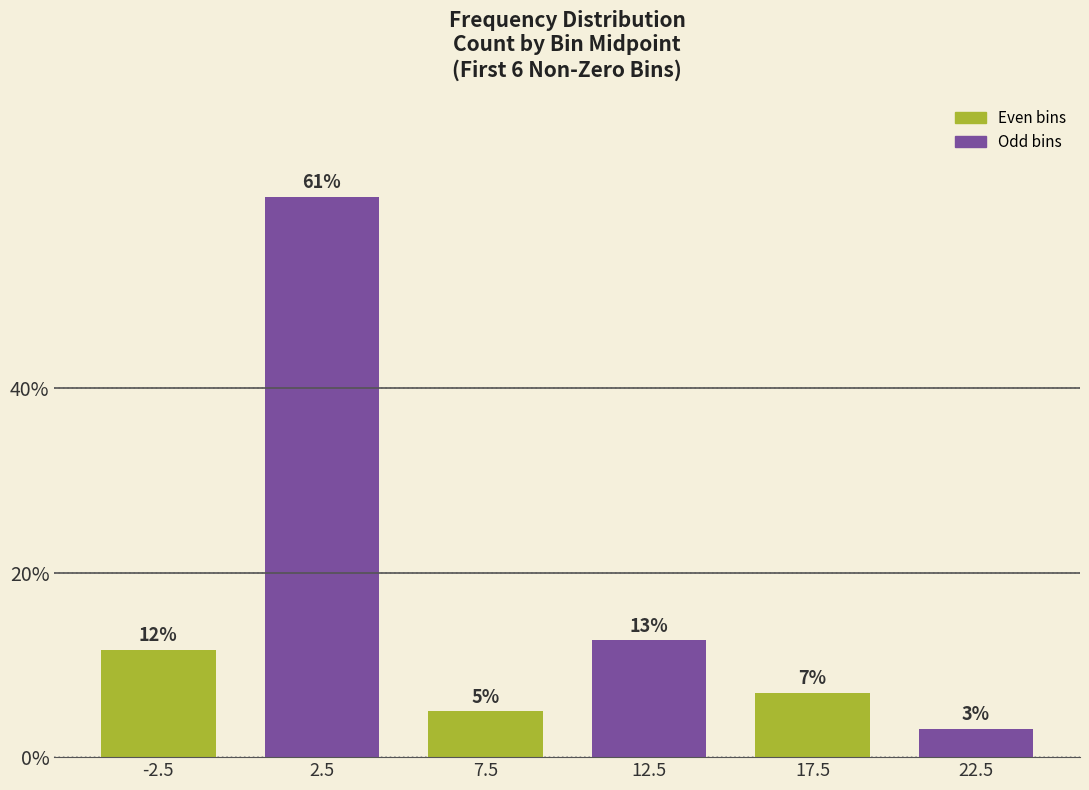

What is the sum of the values at 22.5 and 7.5?

8.0